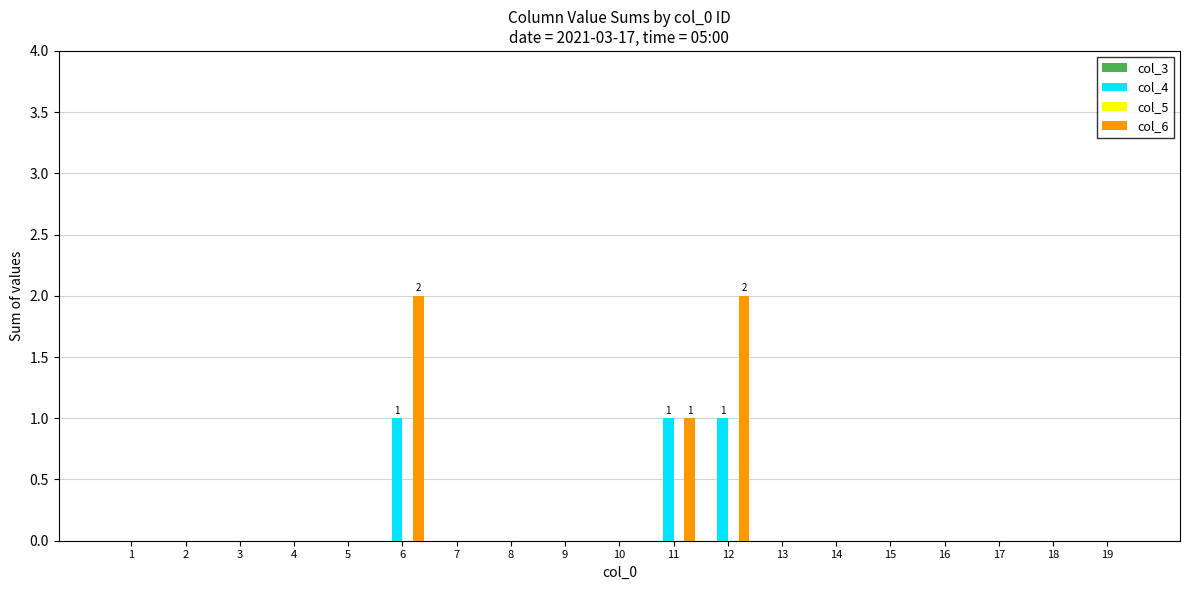

How many groups of bars are there?

19